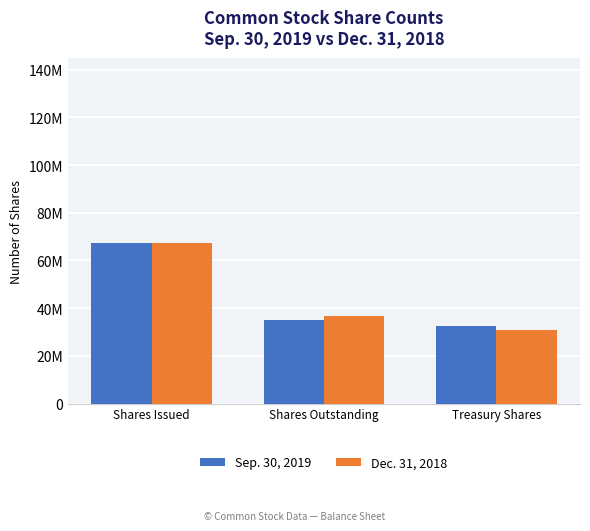

At how many categories does at least one series exceed 47465582?

1